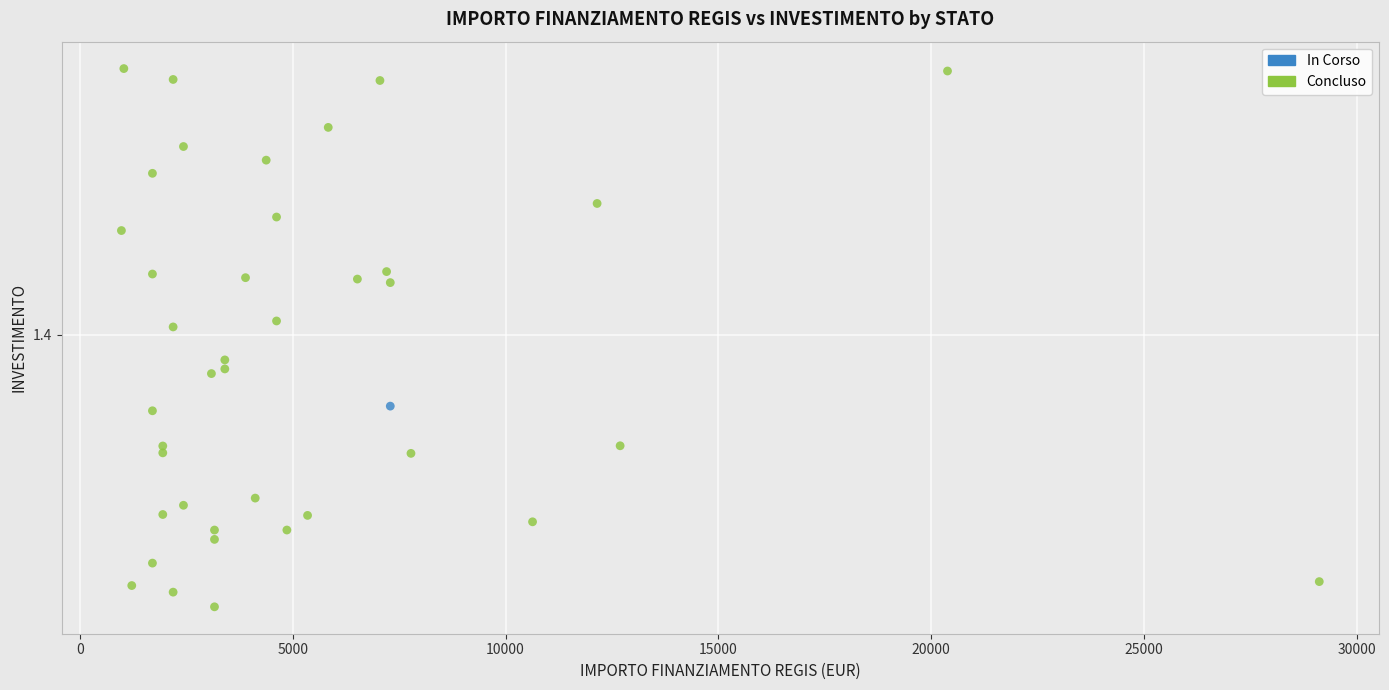

What are all the series names shown in the legend?

In Corso, Concluso